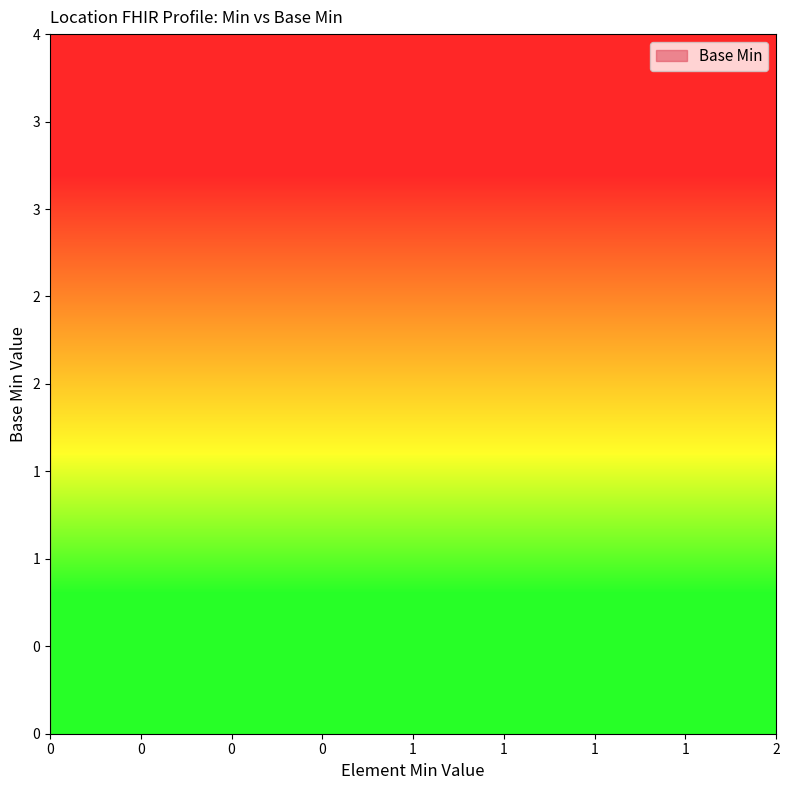

Rank the categories by value from highest to lowest.

1, 1, 0, 0, 0, 0, 0, 0, 0, 0, 0, 0, 0, 0, 0, 0, 0, 0, 0, 0